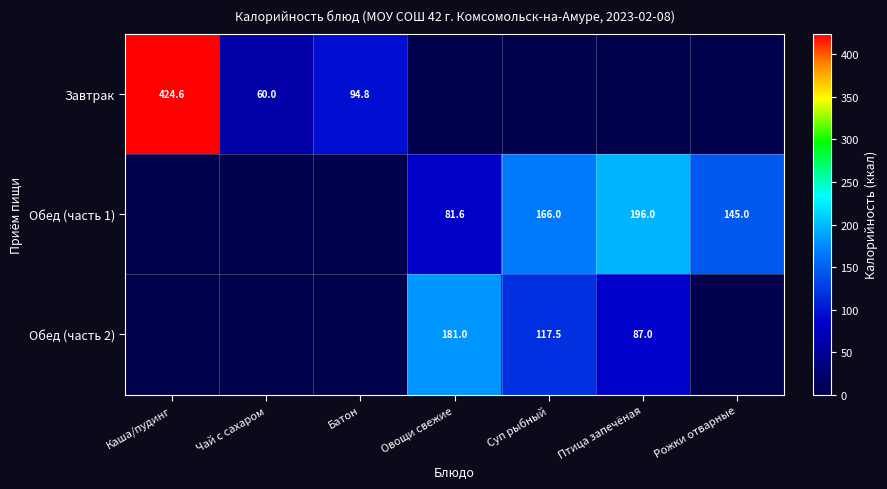

What is the difference between the Завтрак values at Каша/пудинг and Батон?

329.8